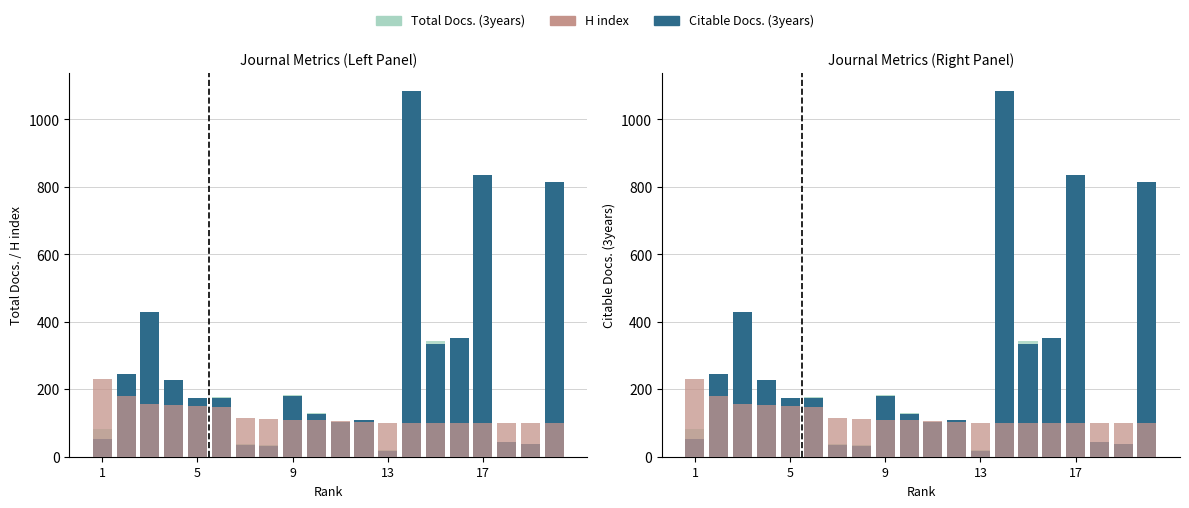

Which series has the largest total across all categories?

Citable Docs. (3years)